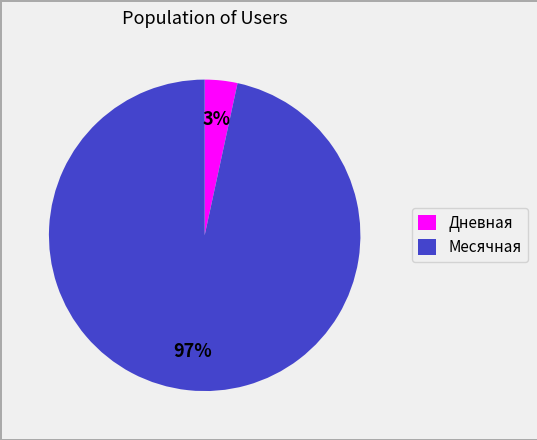

Combined, do Дневная and Месячная account for over 50%?

Yes